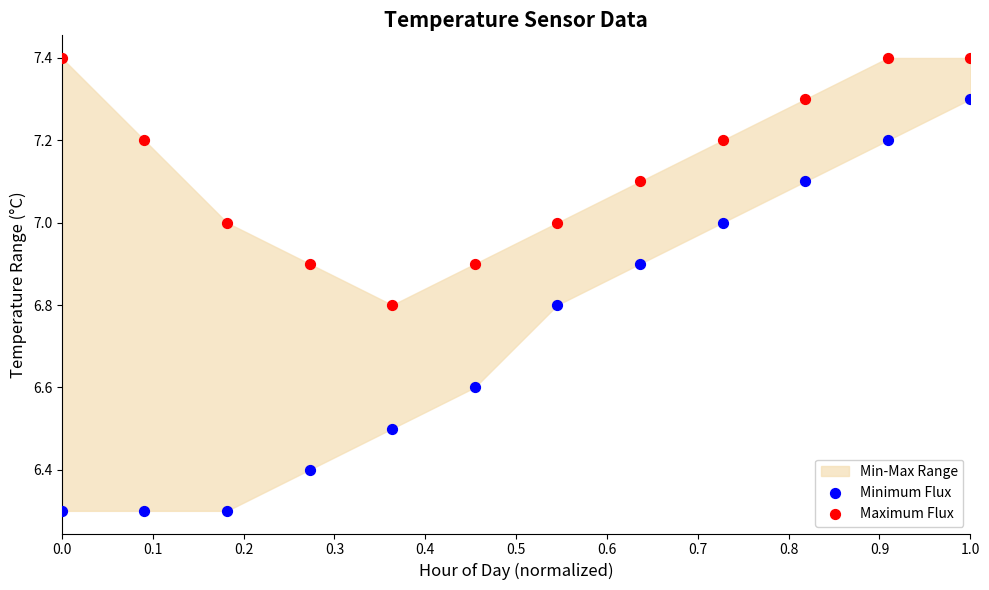

Across all data points, what is the range of X values (max minus min)?

1.0